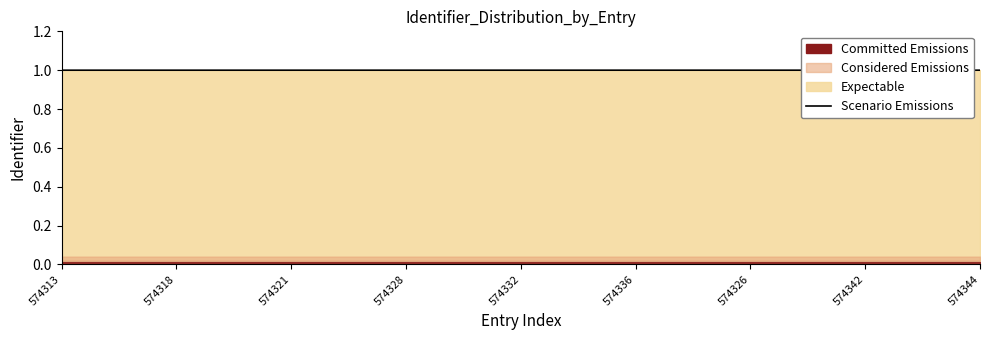

What is the label of the 2nd point from the left?

574318